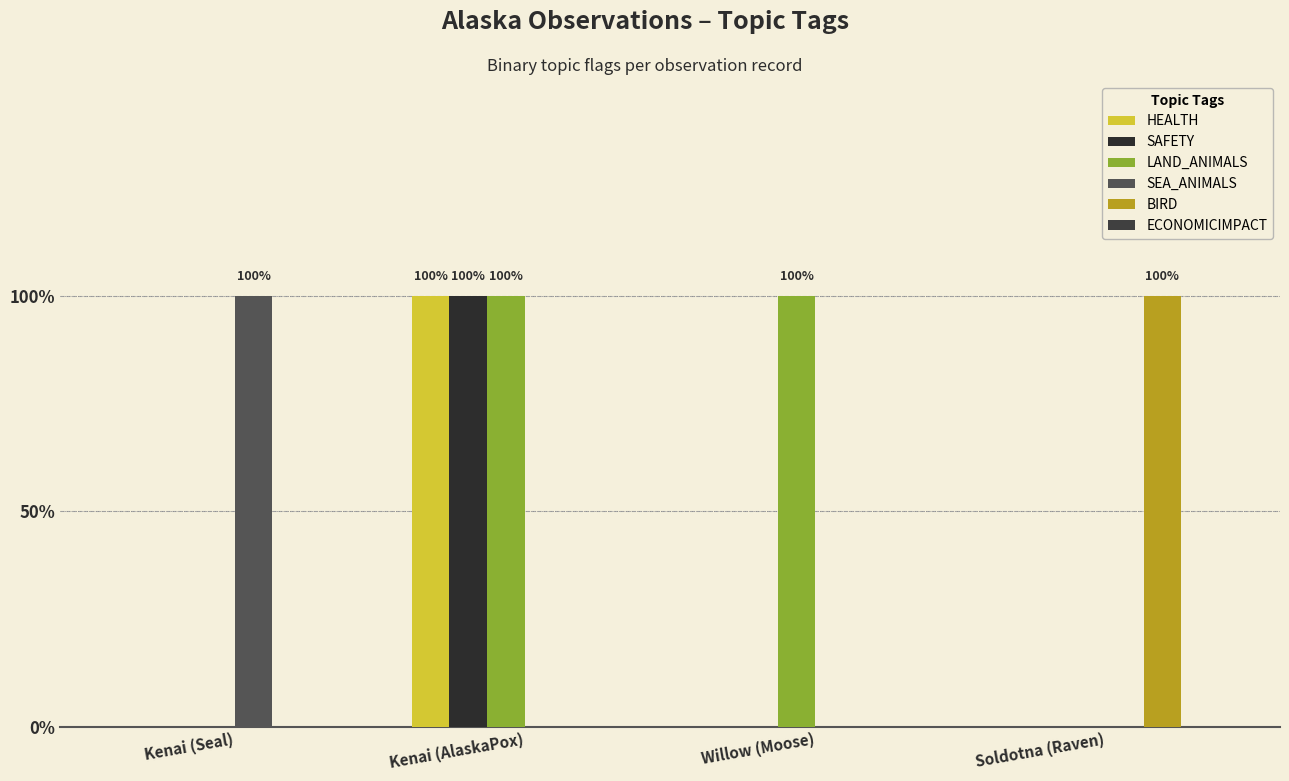

The value of HEALTH at Kenai (AlaskaPox) is 0. True or false?

False